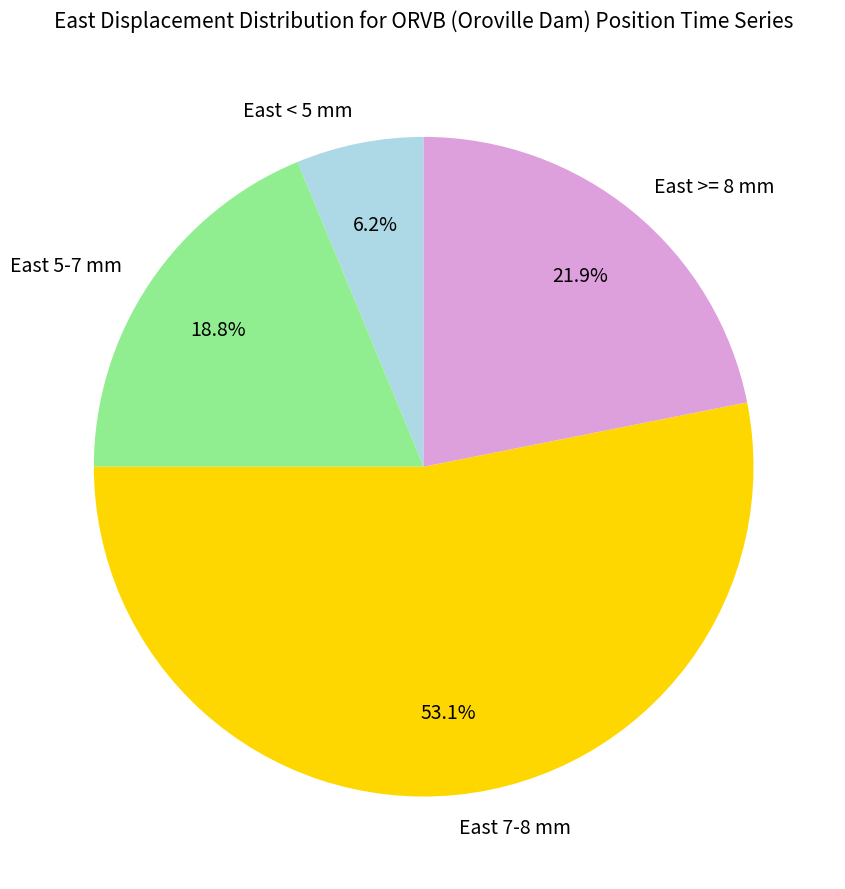

To the nearest percent, what is the average slice percentage?

25%